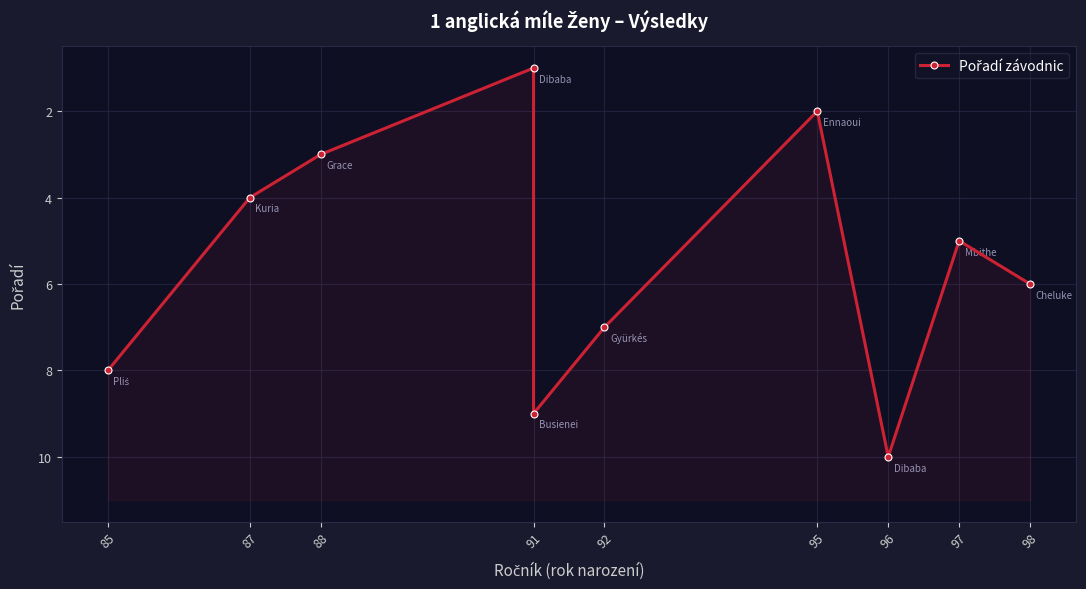

What is the minimum value shown in the chart?

1